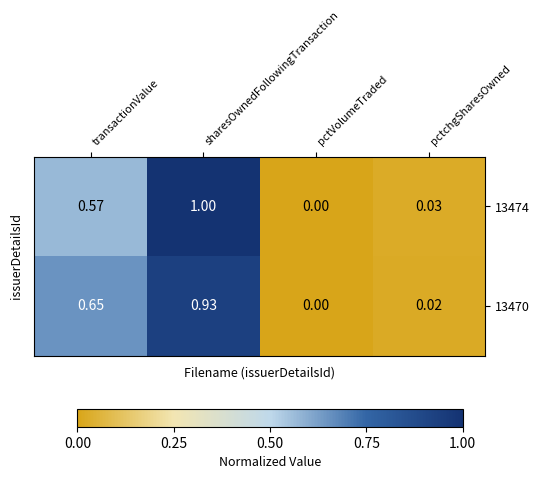

How many data points does each series have?

4